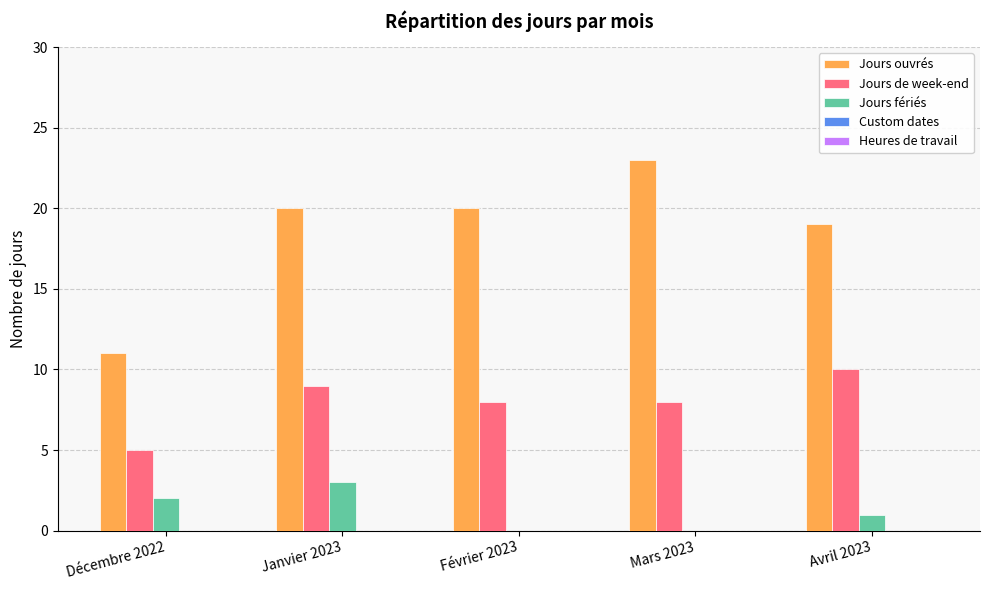

Is it true that Jours fériés equals 0 at Avril 2023?

False